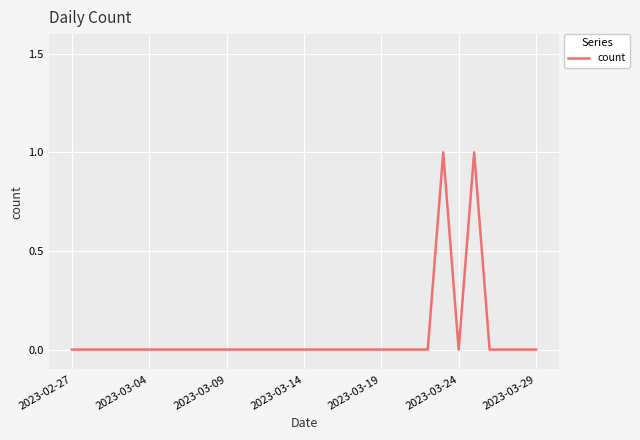

Reading left to right, what are all the values shown in this chart?

0	0	0	0	0	0	0	0	0	0	0	0	0	0	0	0	0	0	0	0	0	0	0	0	1	0	1	0	0	0	0